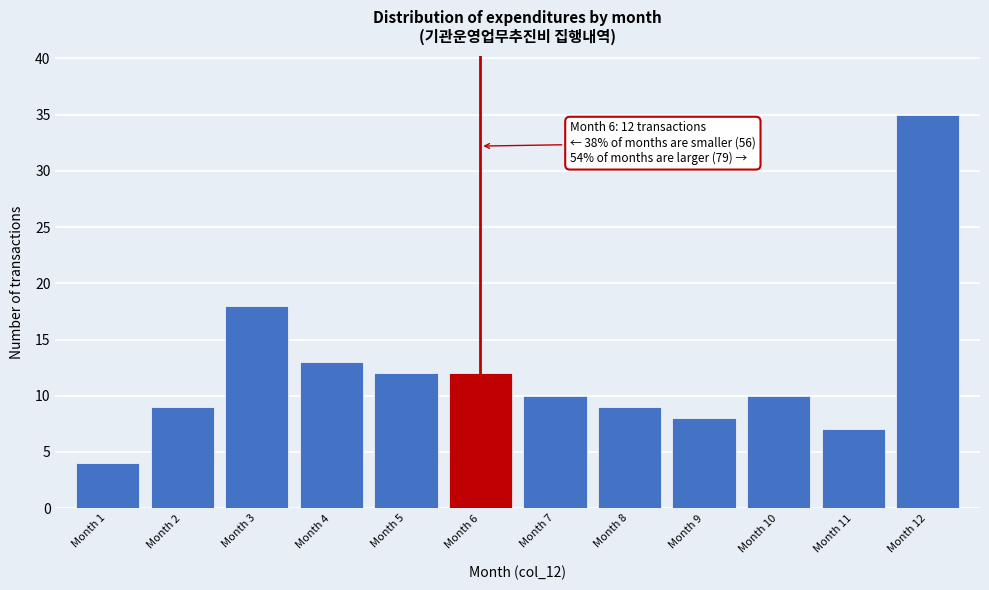

Reading left to right, what are all the values shown in this chart?

4	9	18	13	12	12	10	9	8	10	7	35